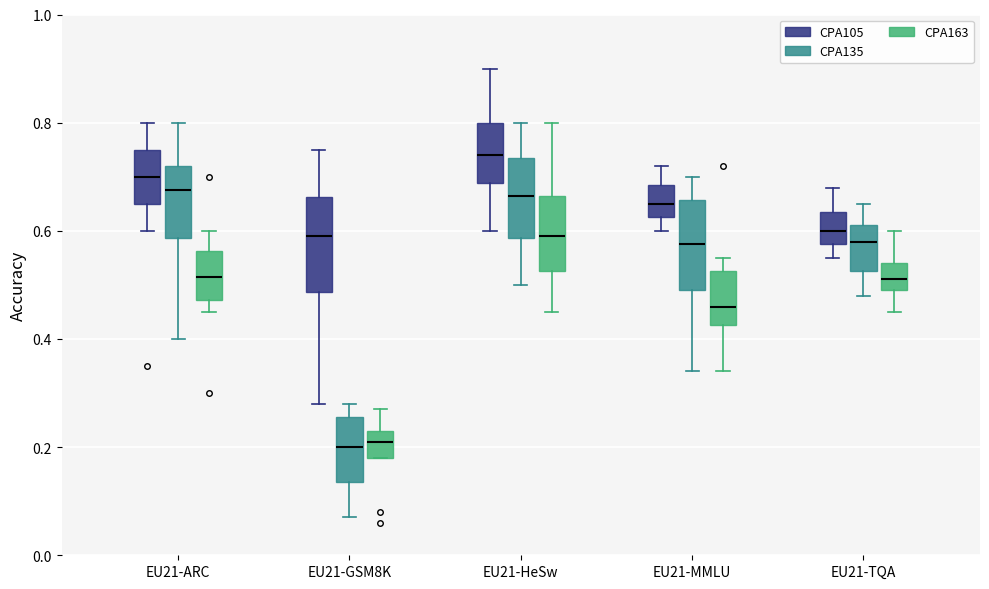

Where is the lower edge of the box for EU21-GSM8K (CPA135) on the y-axis? The values are not printed on the chart, so give them approximately, as read against the axis.

0.14